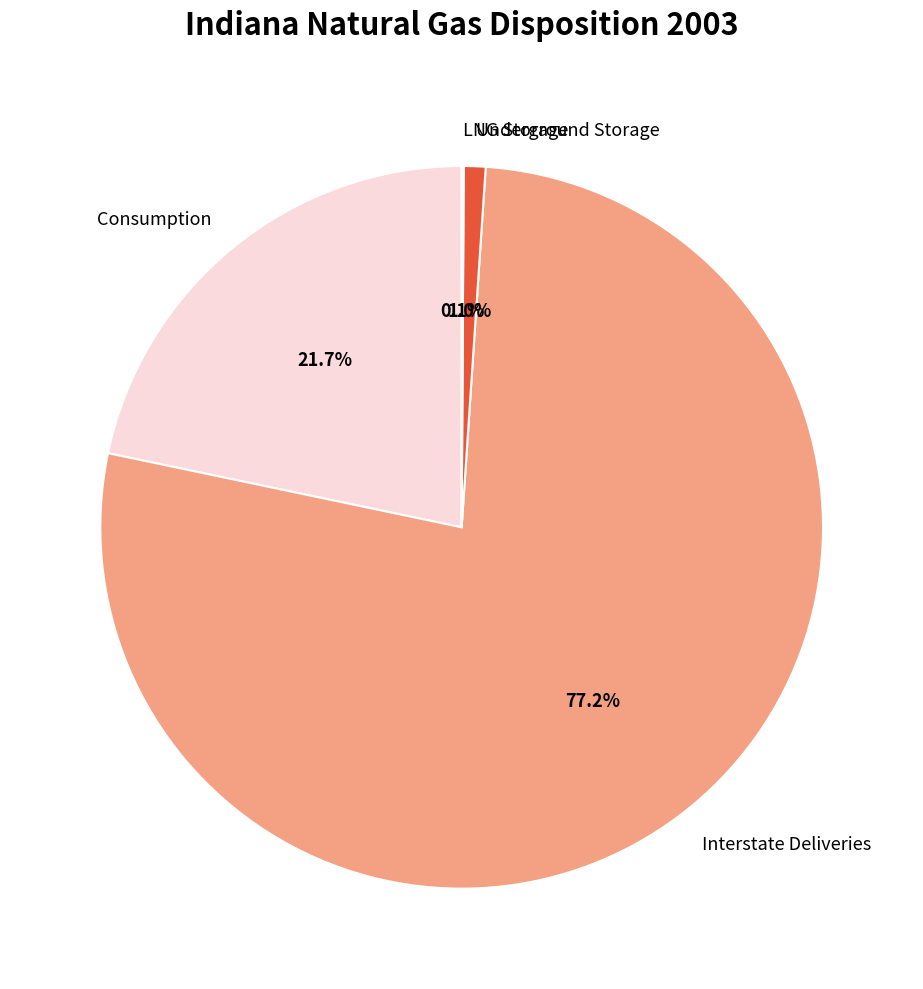

What is the ratio of the value at Interstate Deliveries to the value at Consumption?

3.6